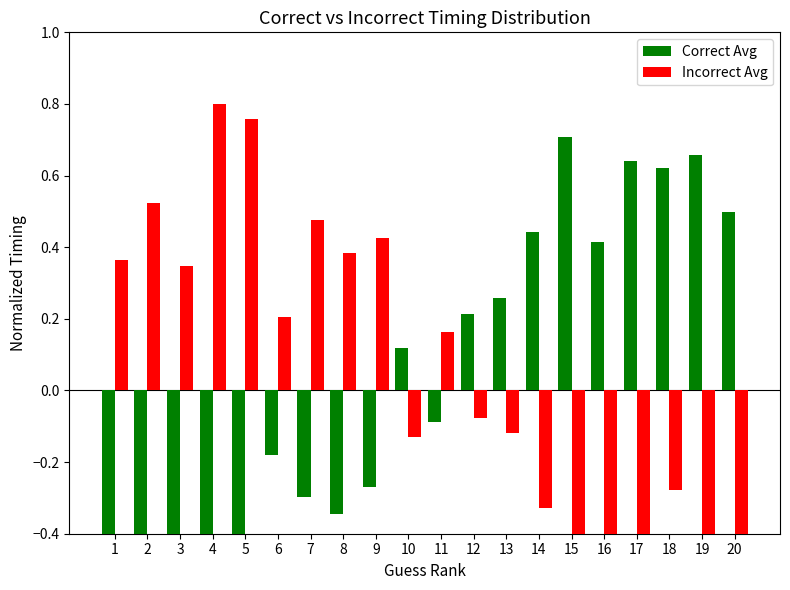

List the labels in order of Correct Avg value, smallest first.

1, 4, 3, 5, 2, 8, 7, 9, 6, 11, 10, 12, 13, 16, 14, 20, 18, 17, 19, 15